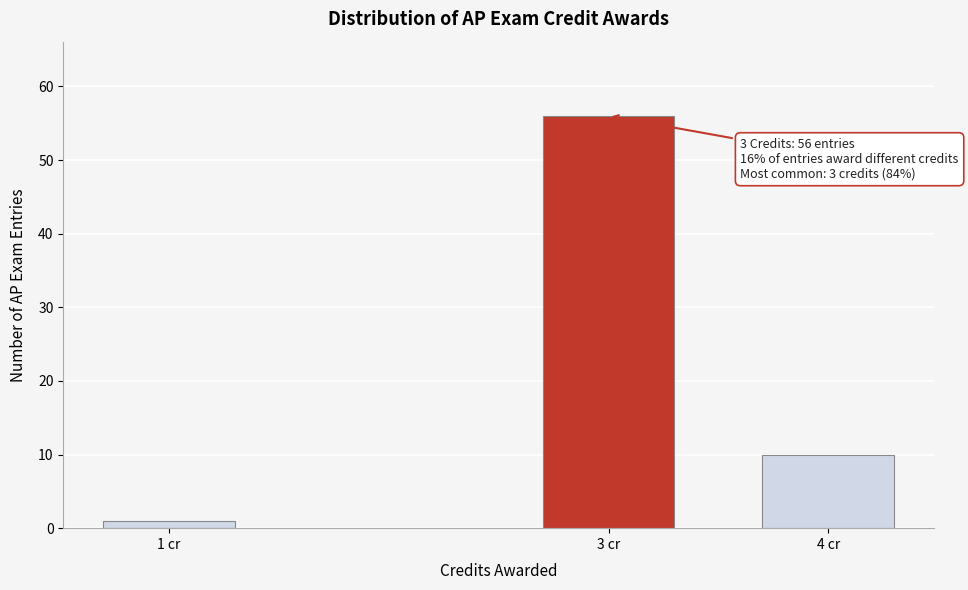

Reading left to right, what are all the values shown in this chart?

1 cr=1	3 cr=56	4 cr=10